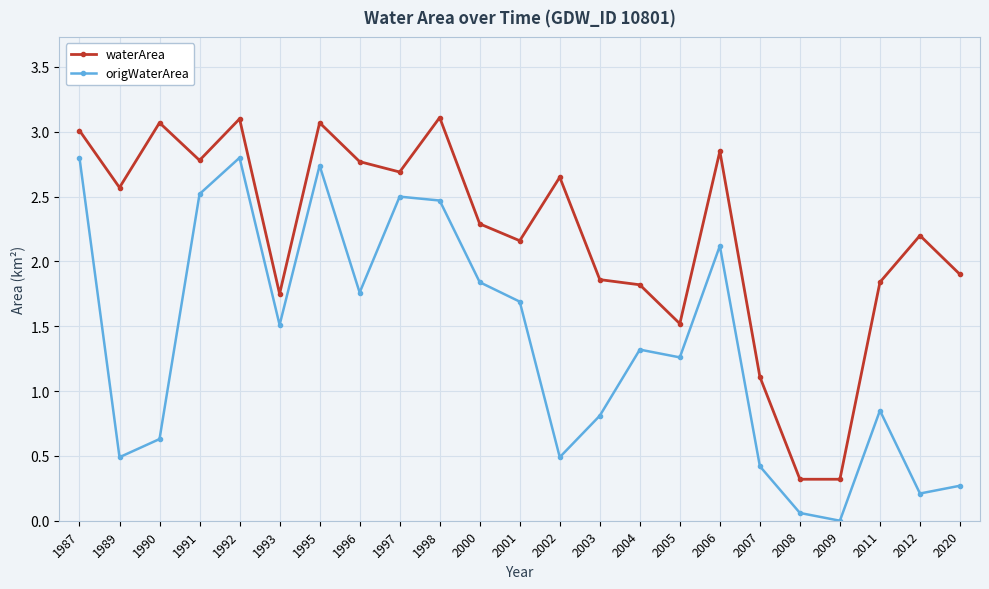

Where is waterArea nearest to the value 1?

2007